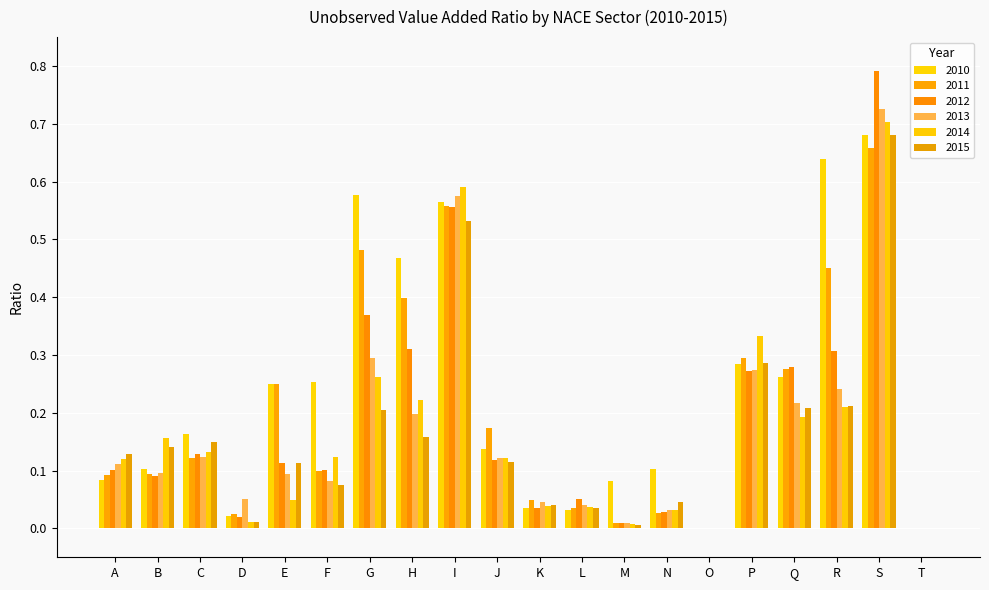

Are the bars horizontal?

No